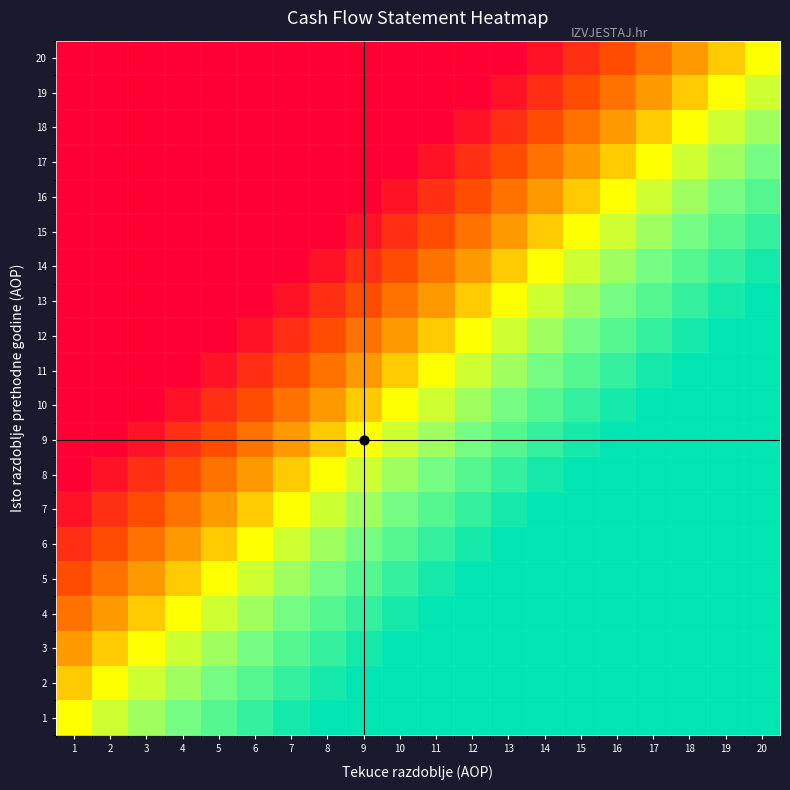

Between 12 and 19, which series saw the biggest shift?

14